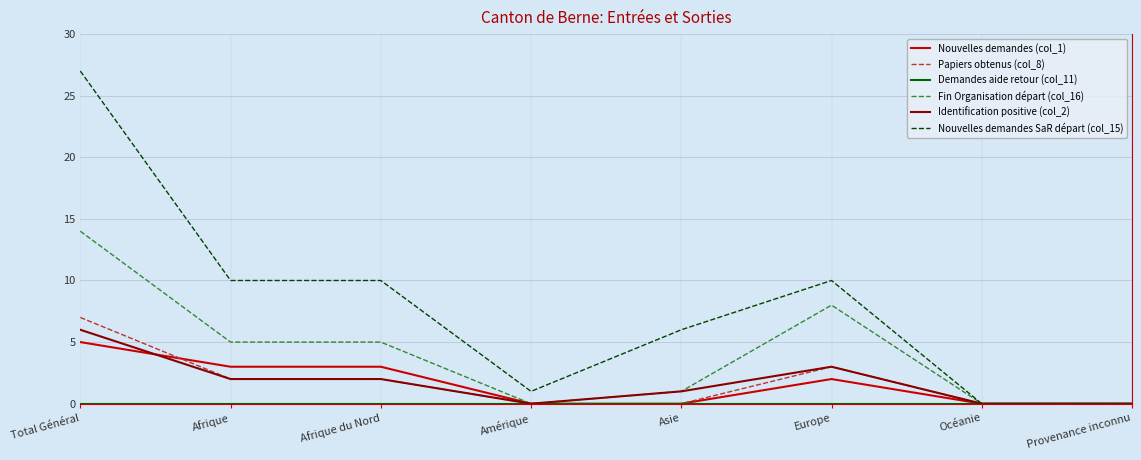

At which category is the sum across all series the highest?

Total Général